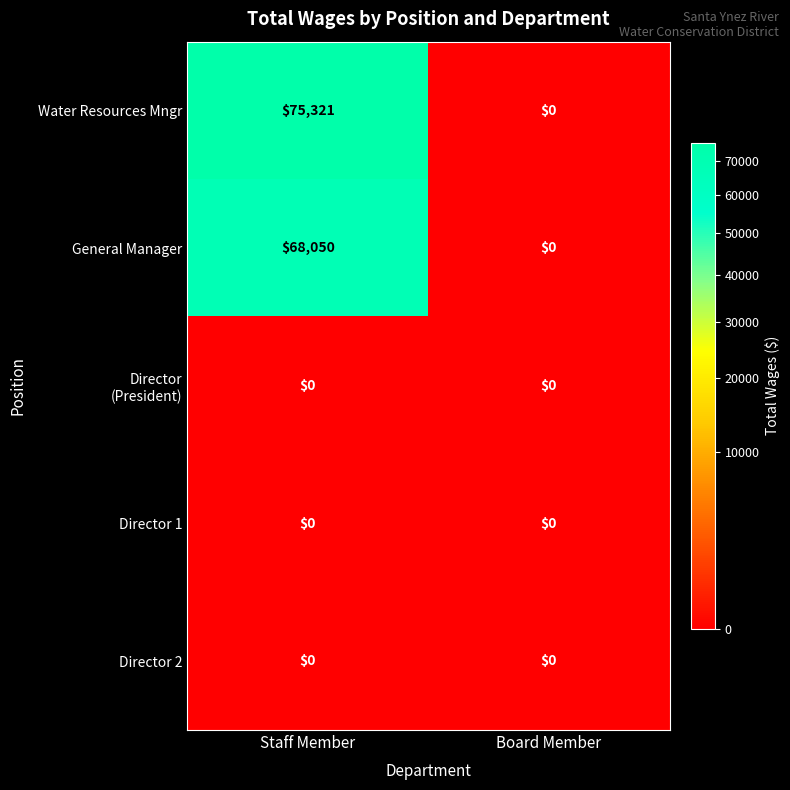

Rank the categories by Water Resources Mngr value from lowest to highest.

Board Member, Staff Member